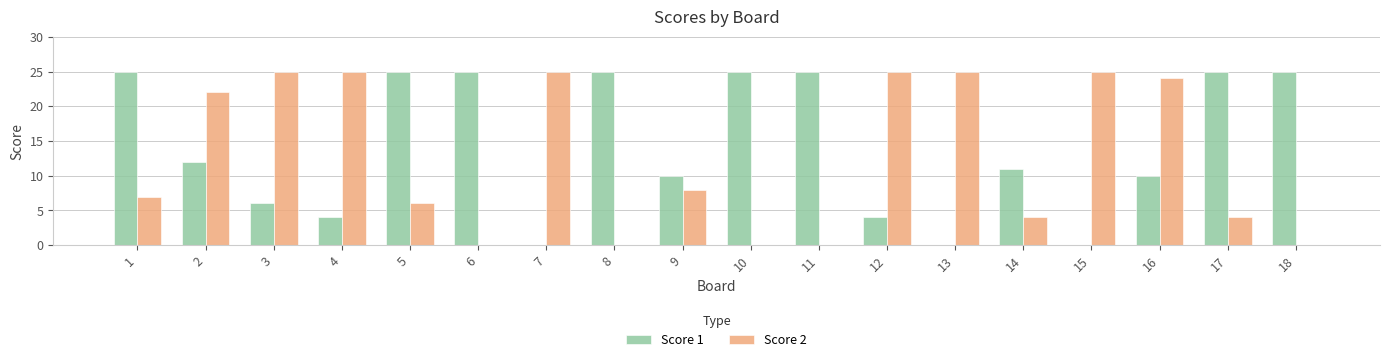

True or false: Score 1 has a value of 7 at 4.

False